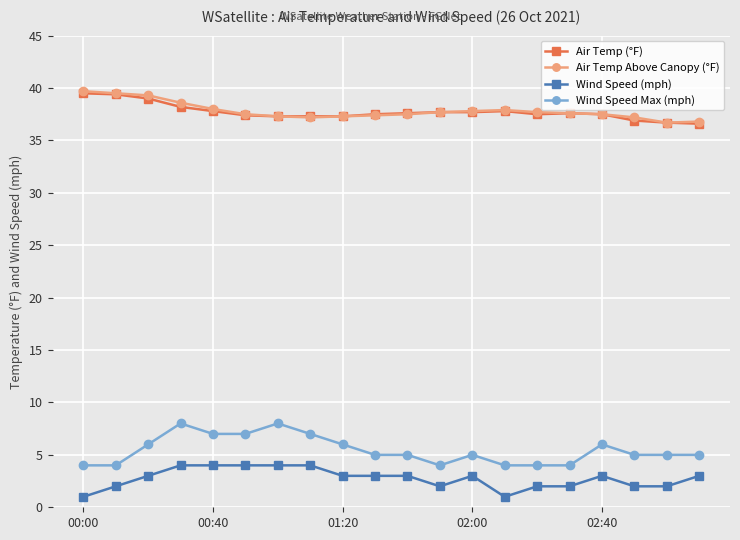

True or false: Wind Speed Max (mph) and Air Temp Above Canopy (°F) cross at least once.

False